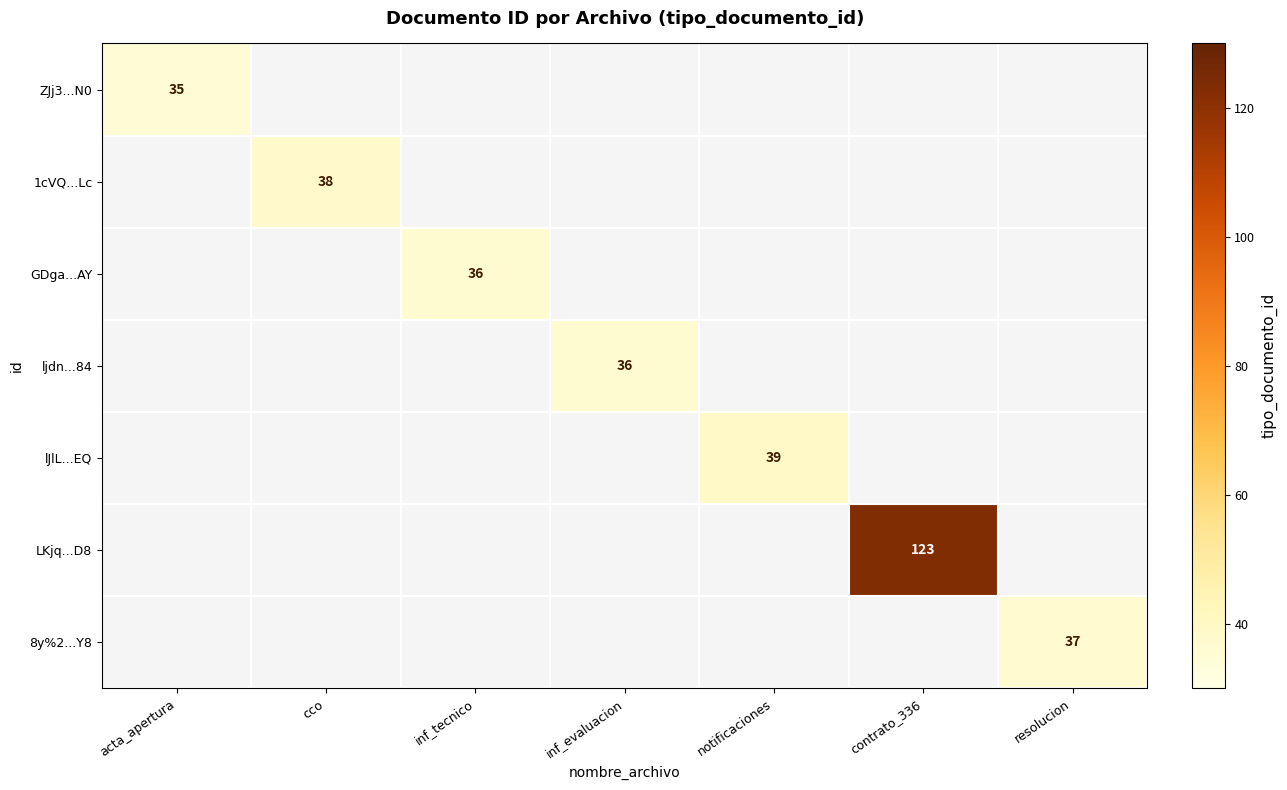

The ZJj3...N0 series shows 35 at acta_apertura. True or false?

True